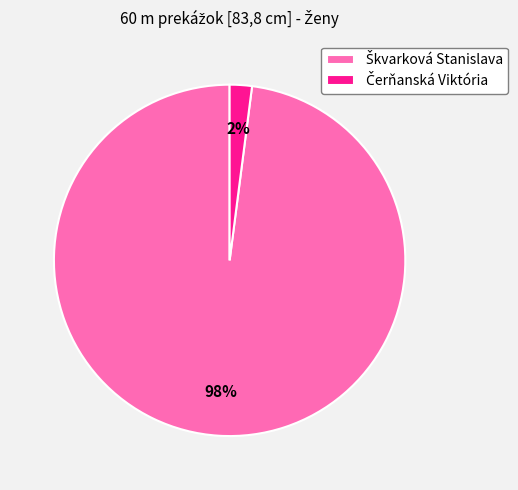

To the nearest percent, what is the difference between the largest and smallest slice percentages?

96%